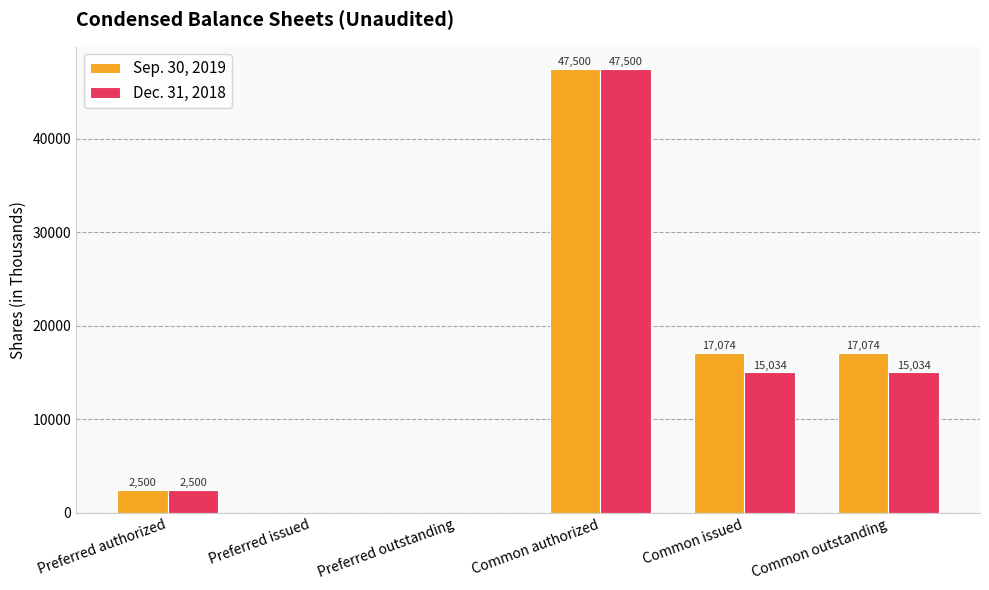

Which series changed the most between Preferred authorized and Common outstanding?

Sep. 30, 2019